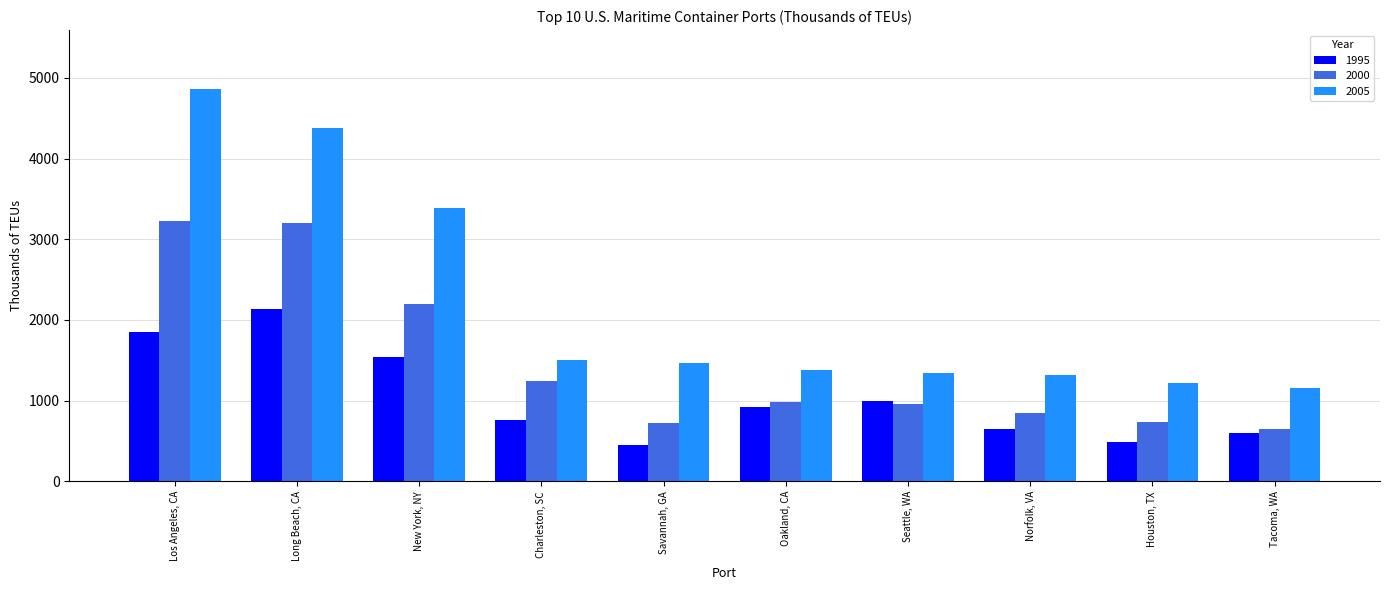

At which category is the sum across all series the highest?

Los Angeles, CA